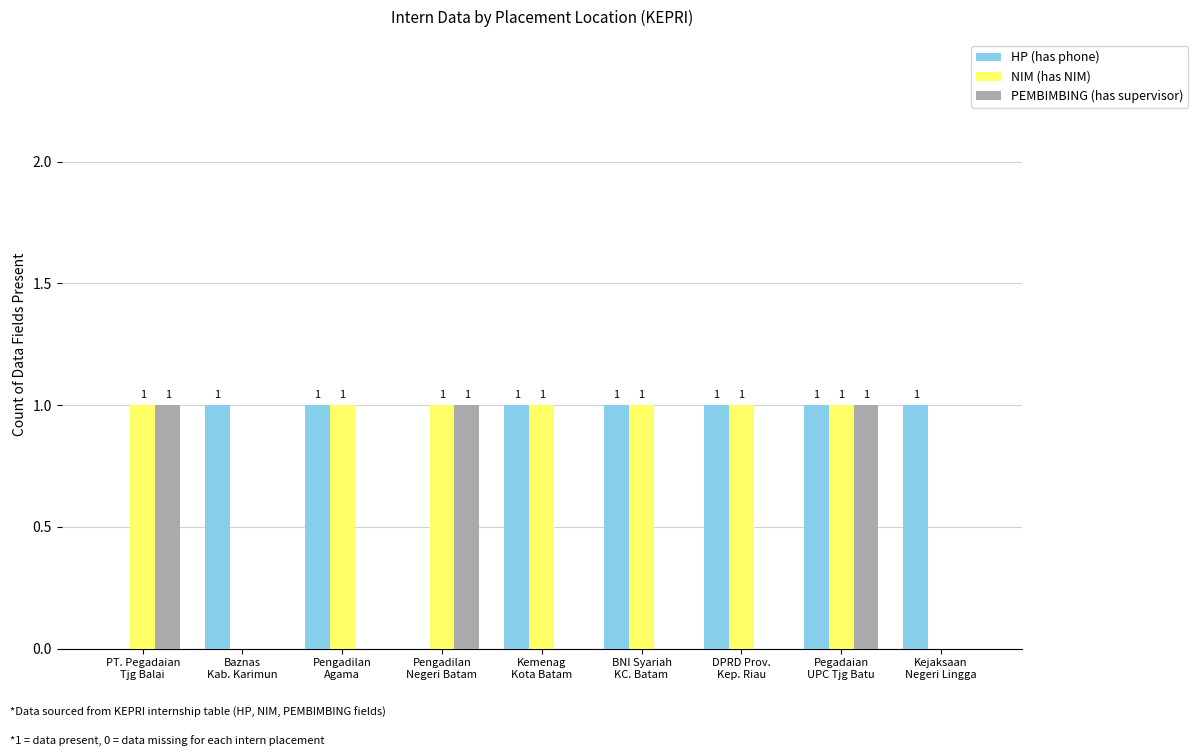

True or false: HP (has phone) has a value of 0 at Pengadilan
Negeri Batam.

True